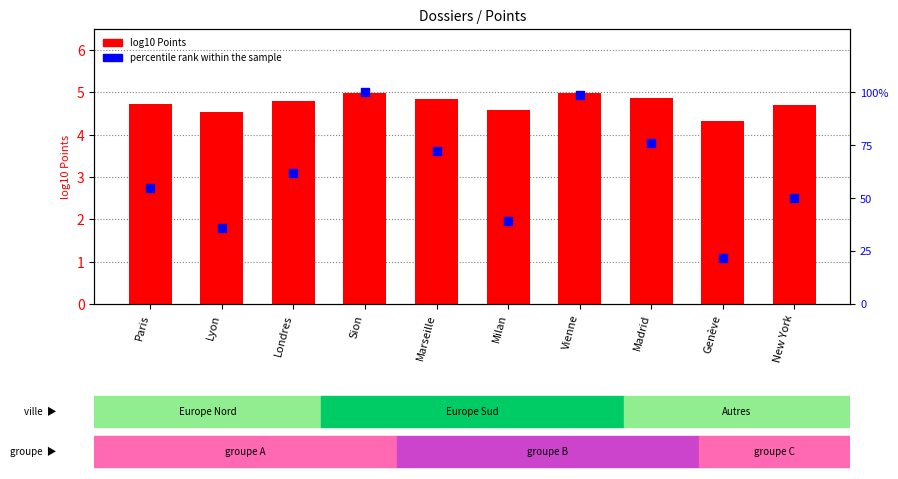

Which series has the largest total across all categories?

percentile rank within the sample